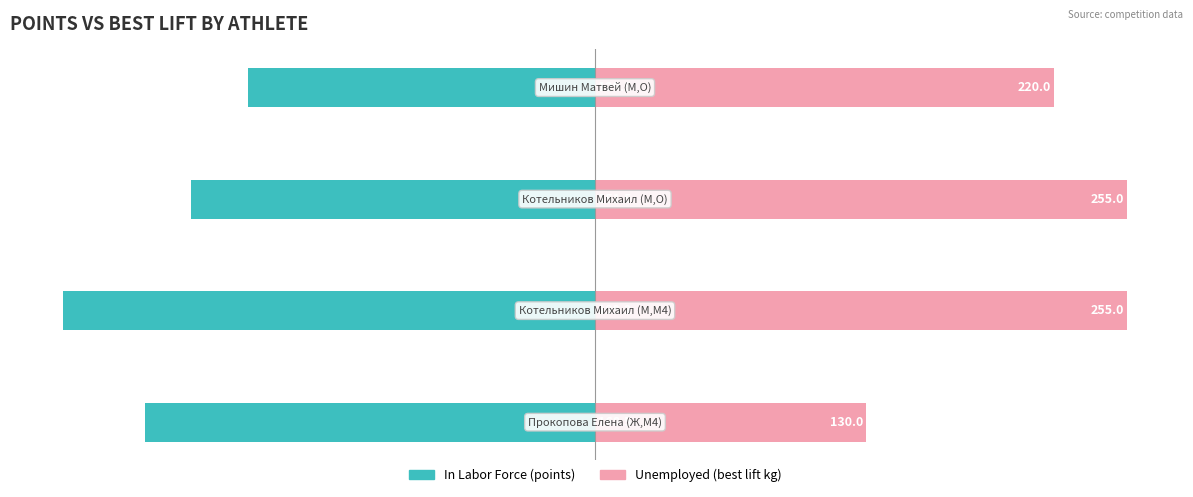

What is the sum of all In Labor Force values?

-325.8